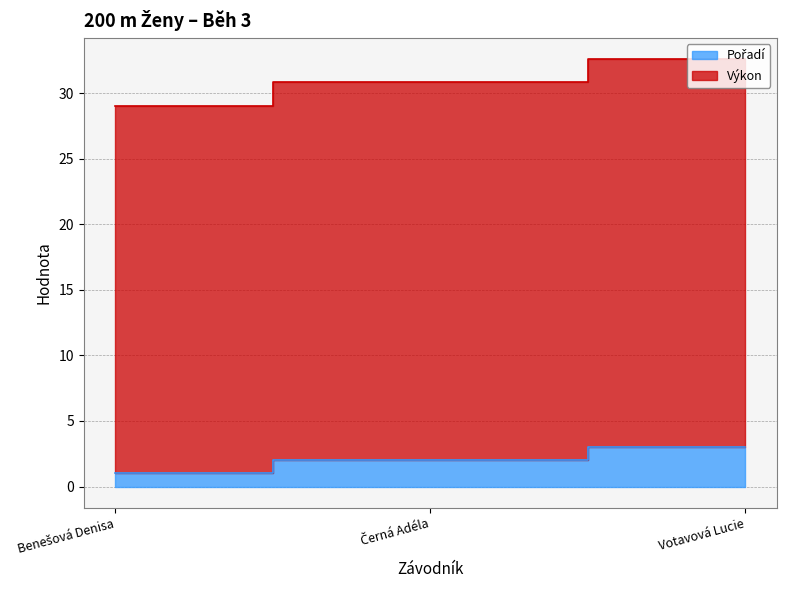

What is the sum of the Pořadí values at Černá Adéla and Benešová Denisa?

3.0